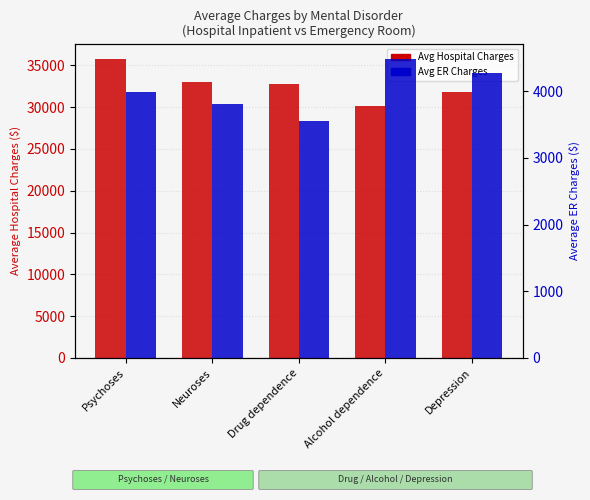

What is the label of the 4th bar from the right?

Neuroses